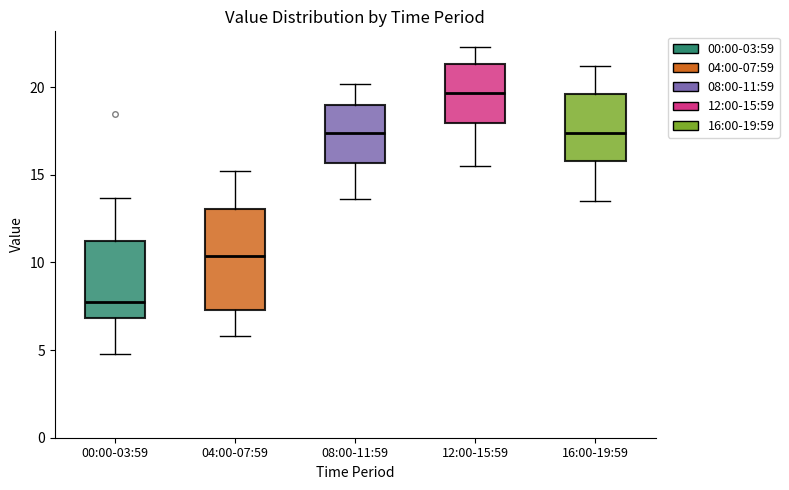

Reading left to right, read every box against the y-axis: the position of its median line, the range the box covers, and the ends of its whiskers. The values are not printed on the chart, so give them approximately, as read against the axis.

00:00-03:59: median 8.0, box 7.0 to 11.0, whiskers 5.0 to 13.5
04:00-07:59: median 10.5, box 7.5 to 13.0, whiskers 6.0 to 15.0
08:00-11:59: median 17.5, box 15.5 to 19.0, whiskers 13.5 to 20.0
12:00-15:59: median 19.5, box 18.0 to 21.5, whiskers 15.5 to 22.5
16:00-19:59: median 17.5, box 16.0 to 19.5, whiskers 13.5 to 21.0